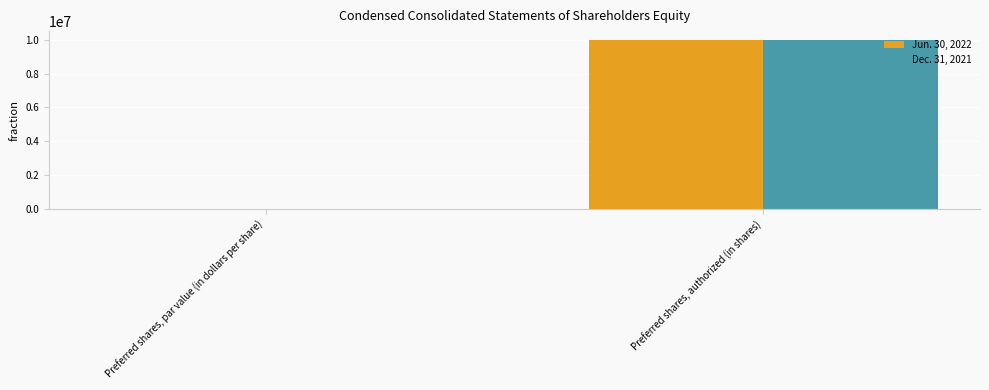

At which category is the sum across all series the highest?

Preferred shares, authorized (in shares)